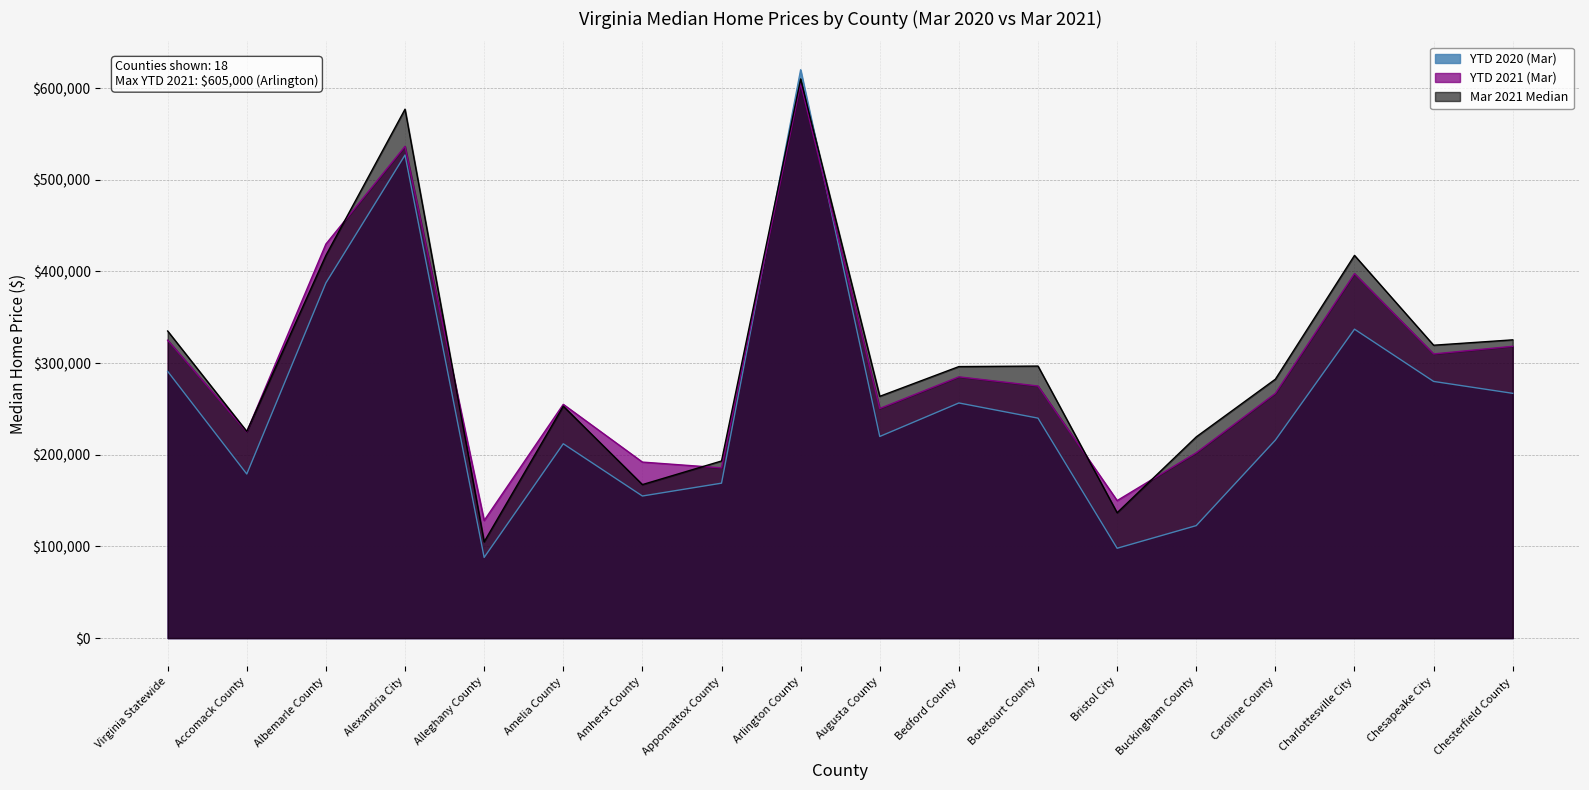

At which category does YTD 2020 (Mar) reach its first local valley?

Accomack County